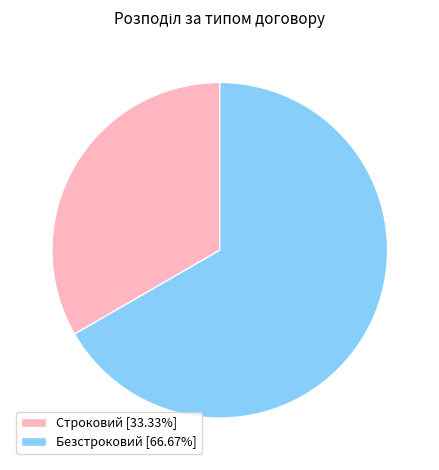

Approximately how many times larger is the value at Безстроковий compared to Строковий?

2.0